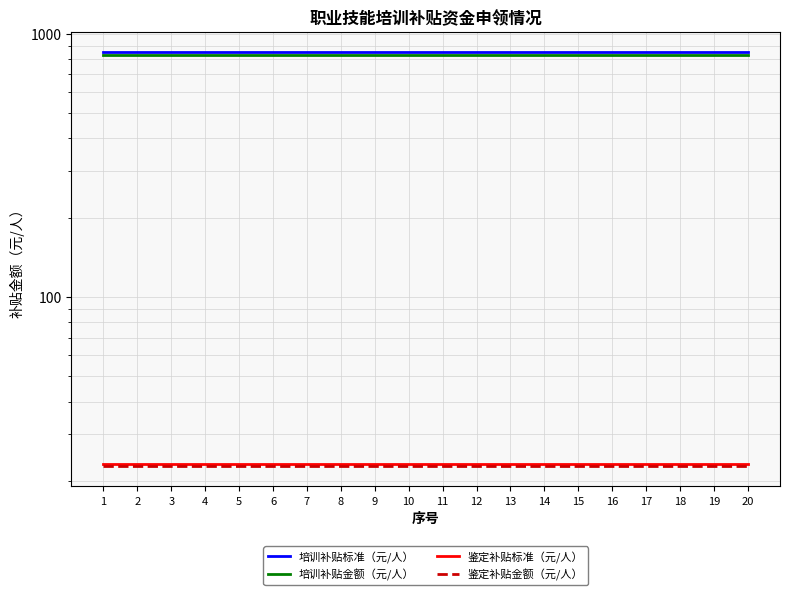

What is the value of the 鉴定补贴金额（元/人） point at the 16th from the left?

22.8